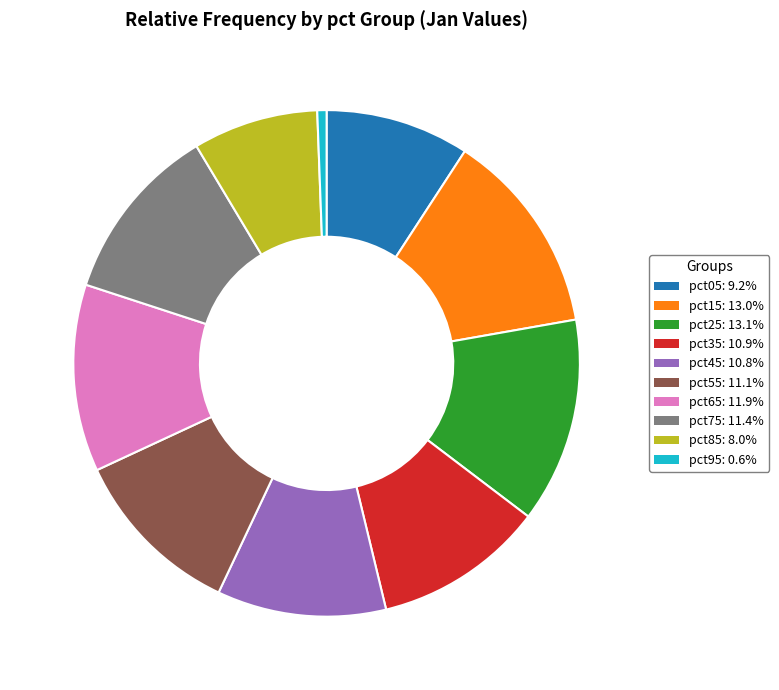

Which category has the smallest portion of the pie?

pct95